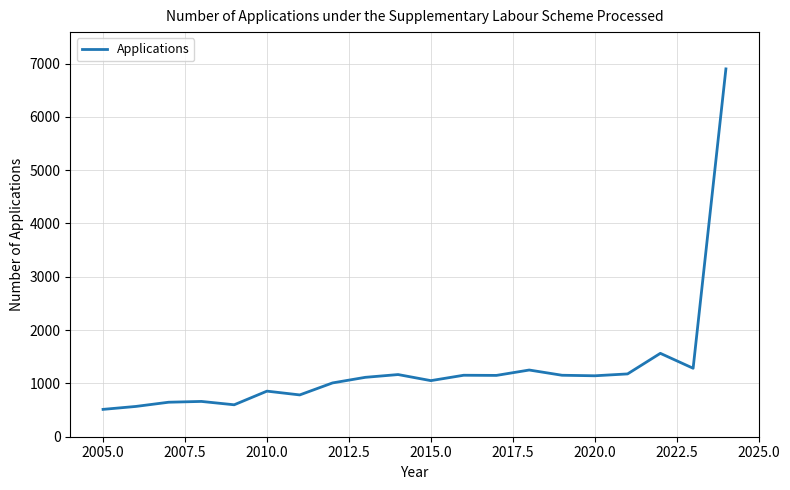

What is the maximum value shown in the chart?

6899